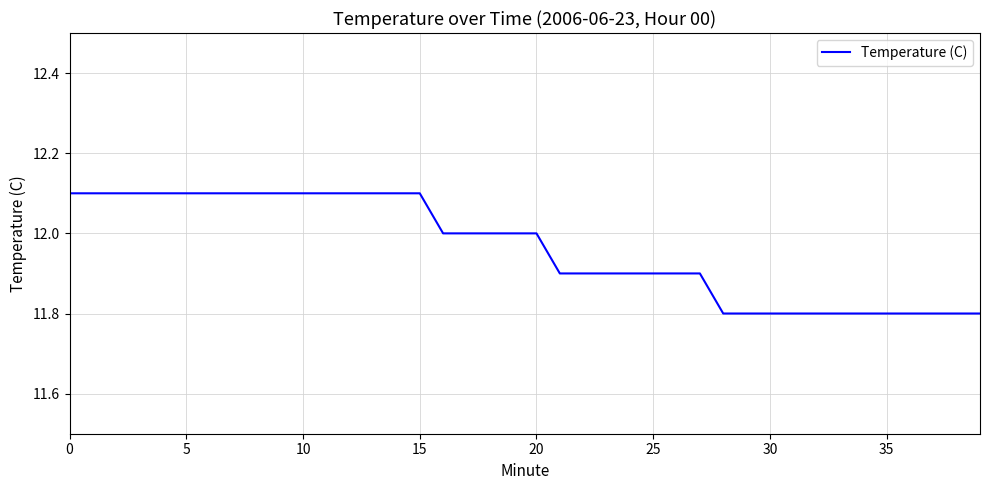

What is the smallest value displayed?

11.8